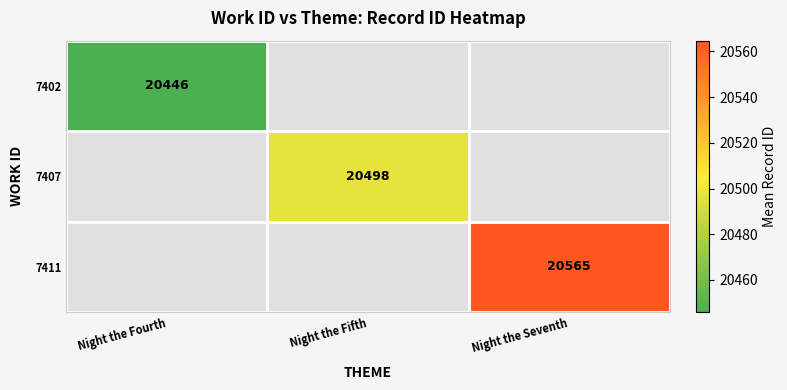

The 7411 series shows 28040.0 at Night the Seventh. True or false?

False